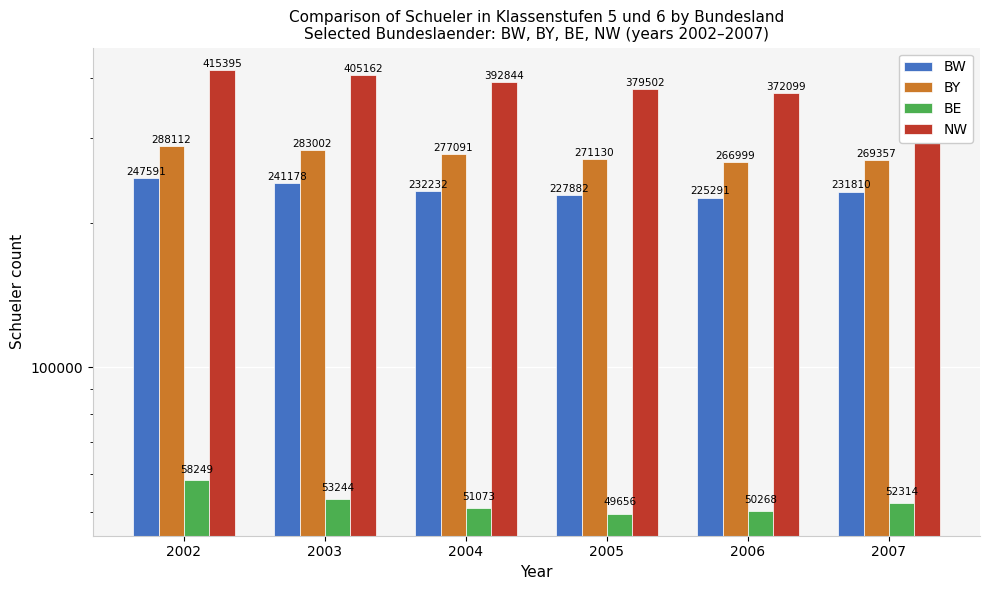

Is it true that BY equals 111775 at 2005?

False